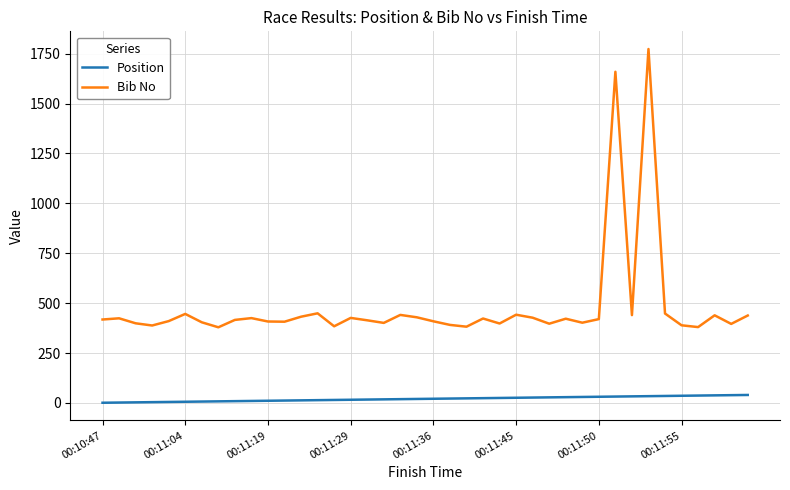

How many values in the Position series are below 21?

20